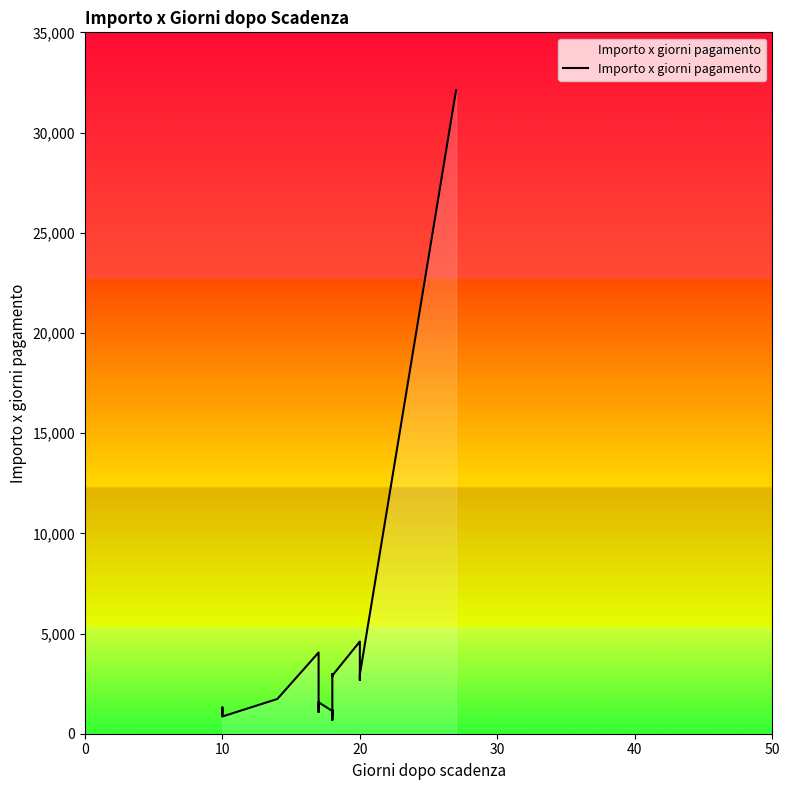

What is the minimum value shown in the chart?

686.2